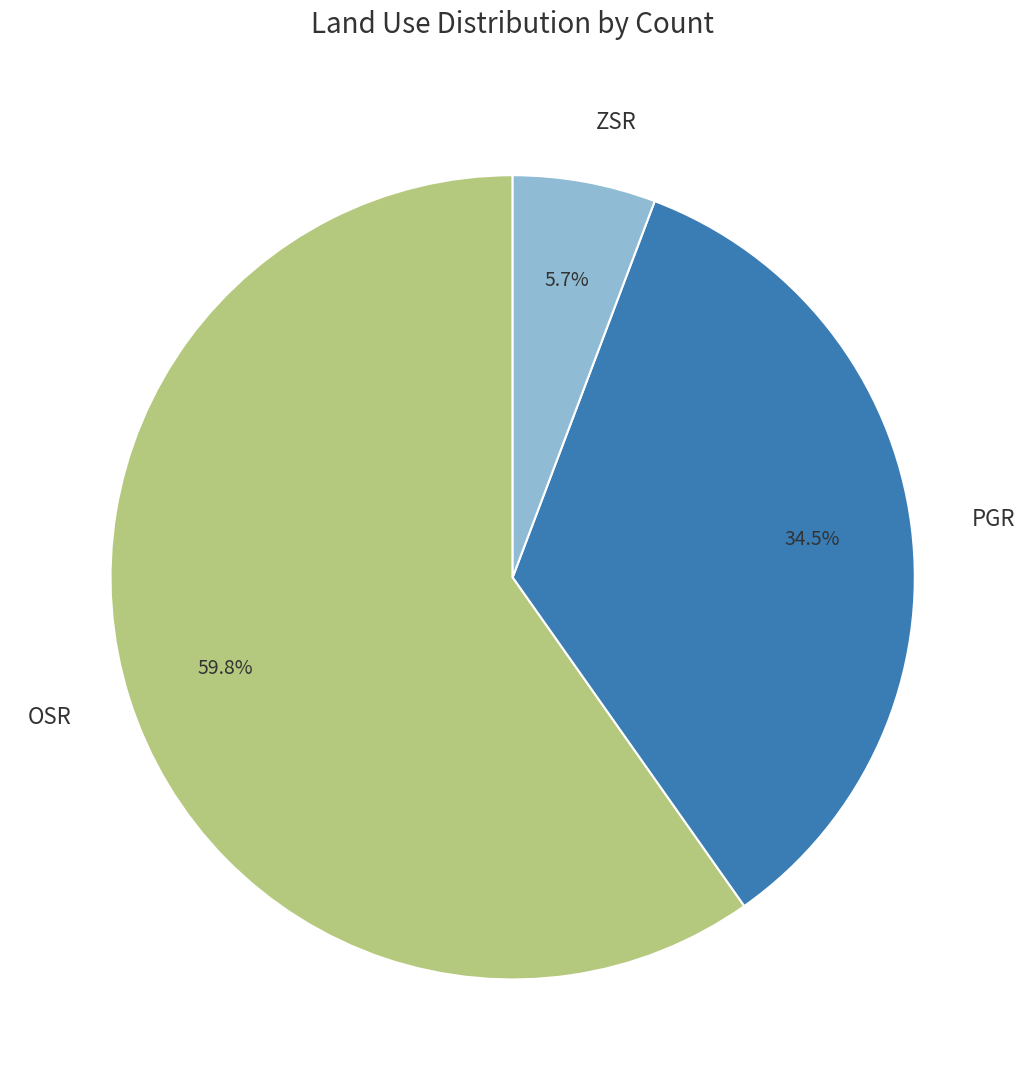

Which category accounts for the majority?

OSR